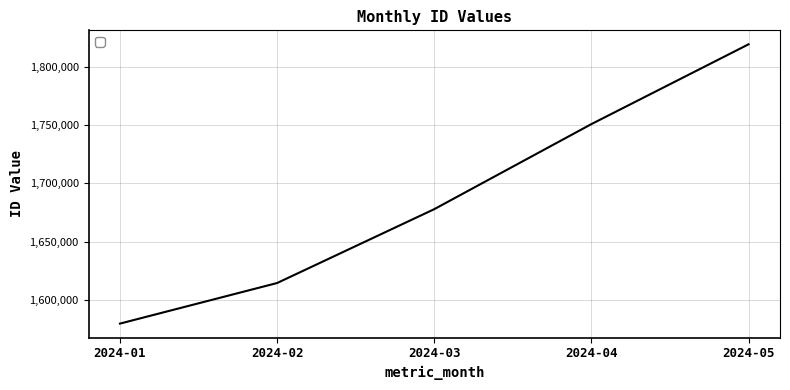

Reading right to left, extract all data points from this chart.

1819386	1750875	1677832	1614410	1579567